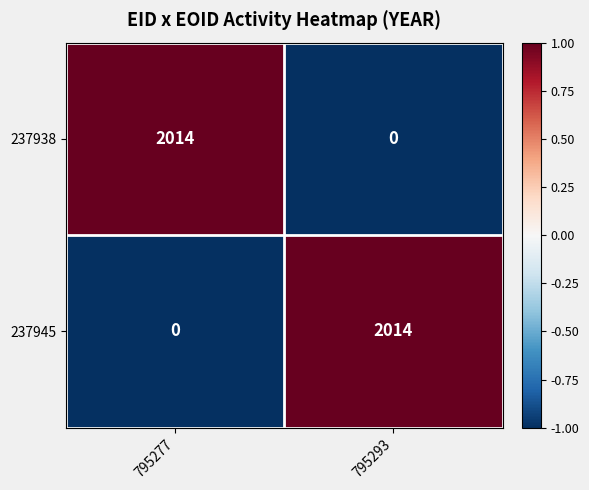

Reading right to left, transcribe all the data shown in this chart.

237938: 795293=0	795277=2014
237945: 795293=2014	795277=0